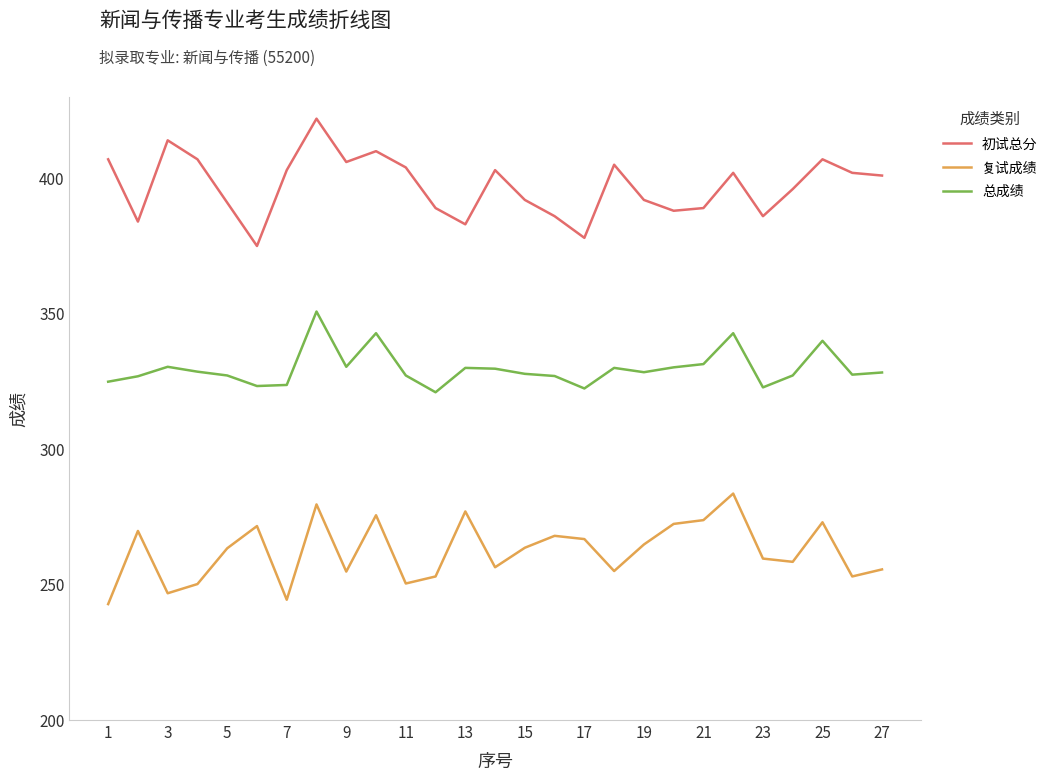

Rank the series by their average value, from lowest to highest.

复试成绩, 总成绩, 初试总分